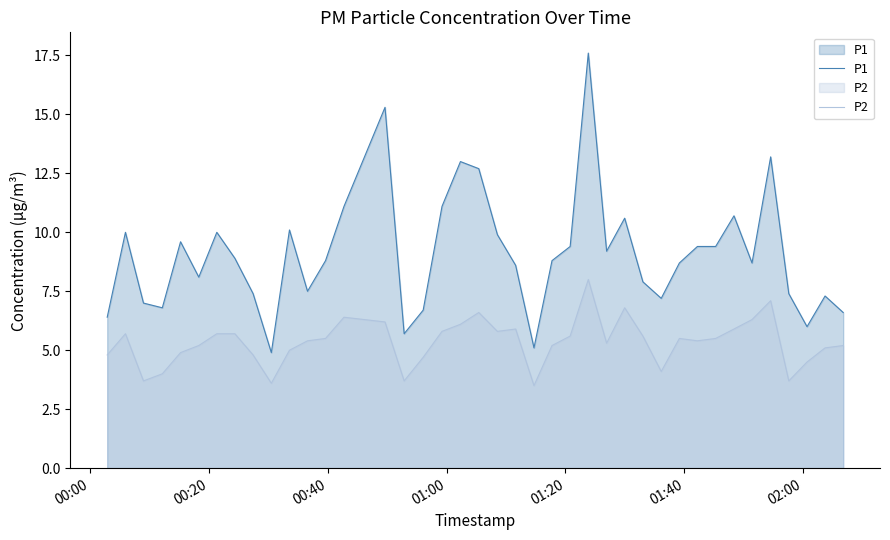

What is the difference between the maximum and minimum values in the P2 series?

4.5